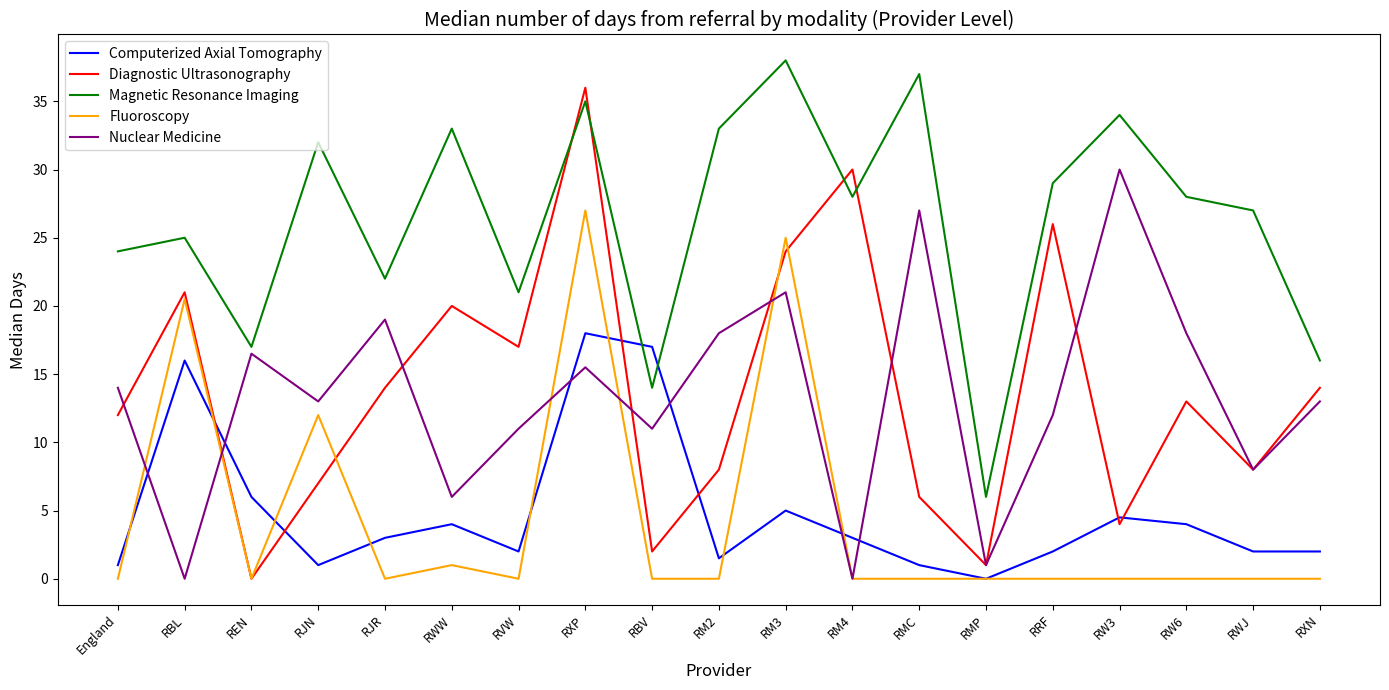

What is the sum of the Magnetic Resonance Imaging values at England and RBV?

38.0